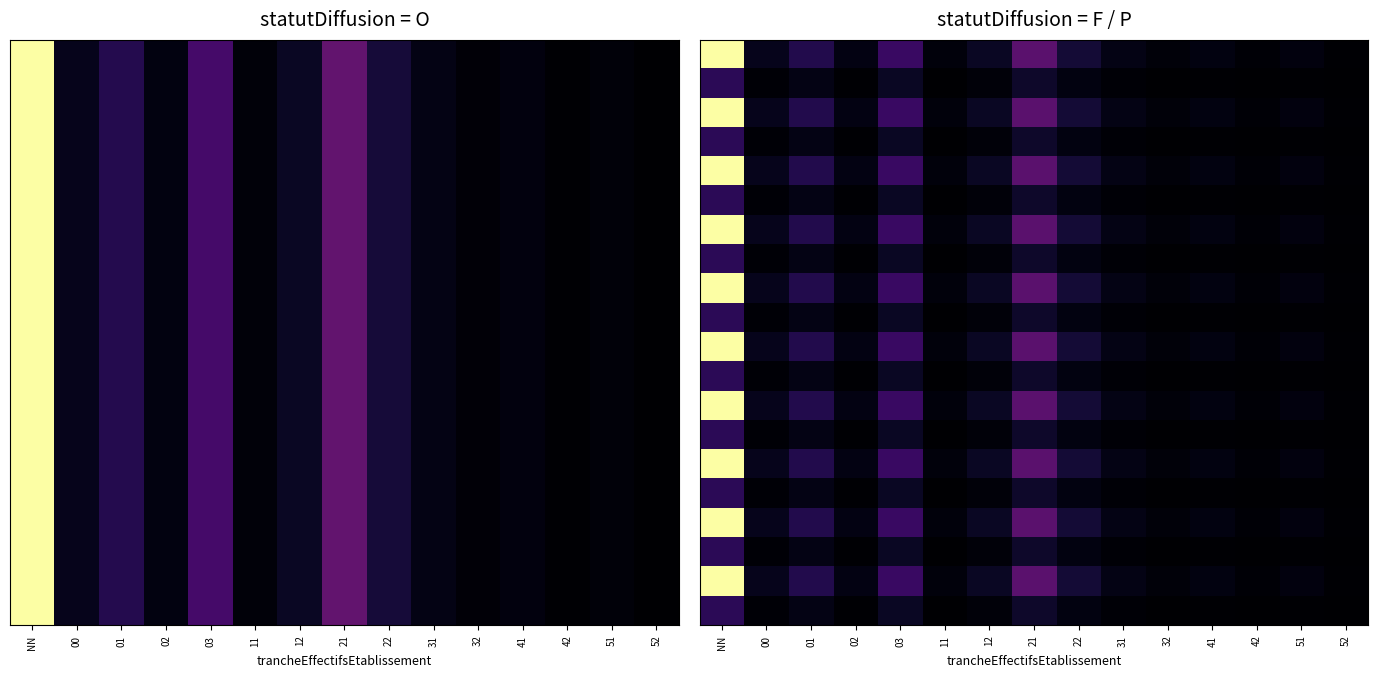

Between 11 and 42, which is larger?

11